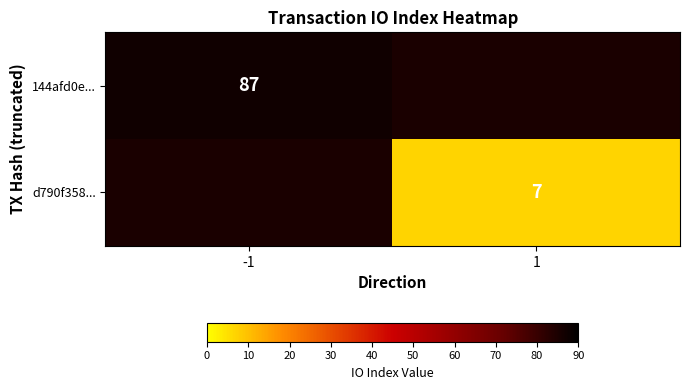

What is the maximum value shown in the chart?

87.0